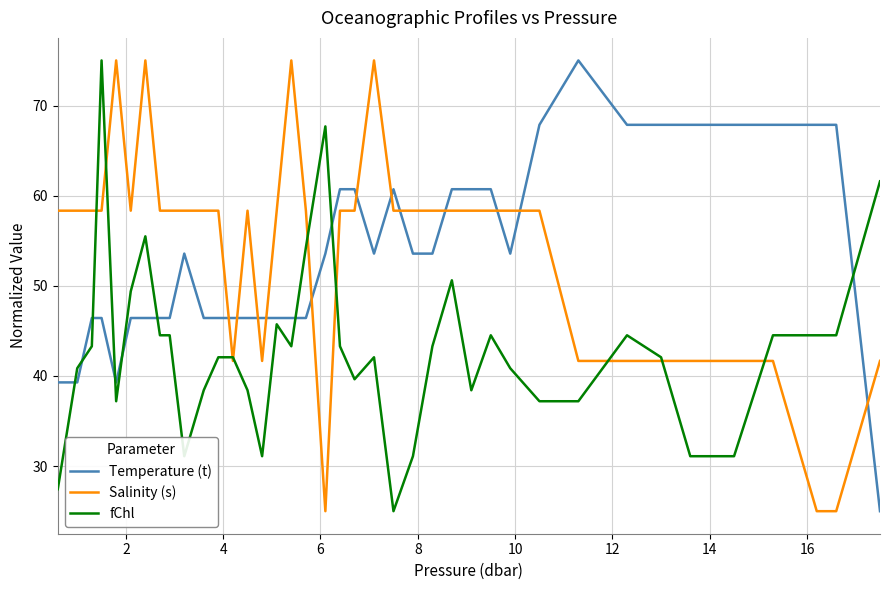

True or false: fChl and Temperature (t) intersect in this chart.

True